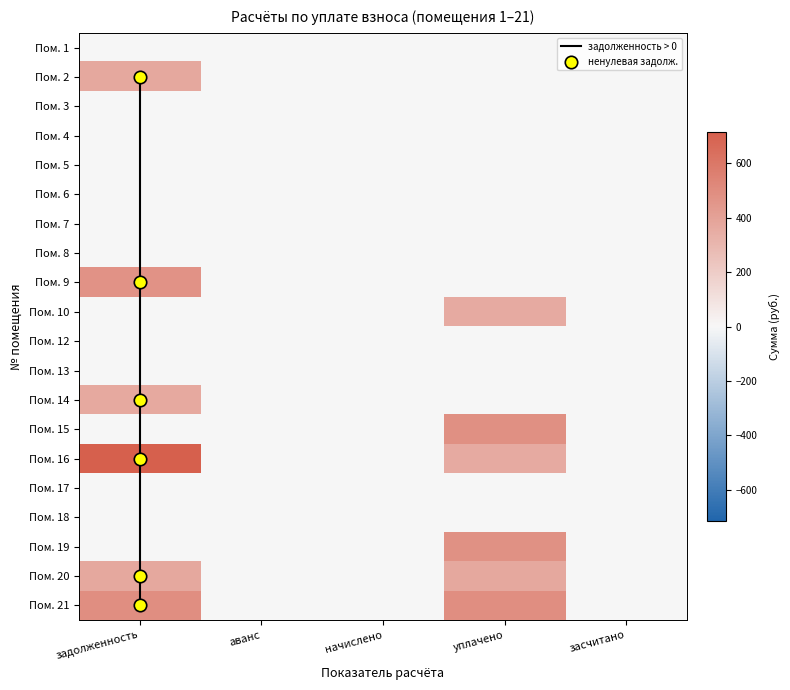

Which series has the widest spread of values?

16